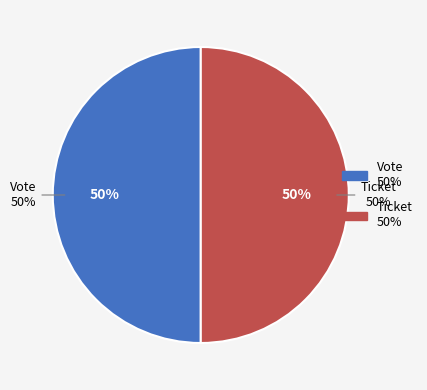

What is the majority slice?

Vote